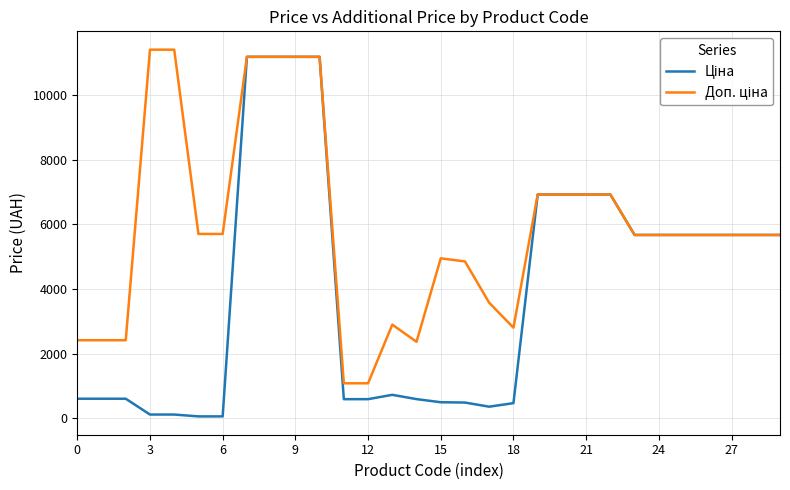

What is the maximum value shown in the chart?

11410.0